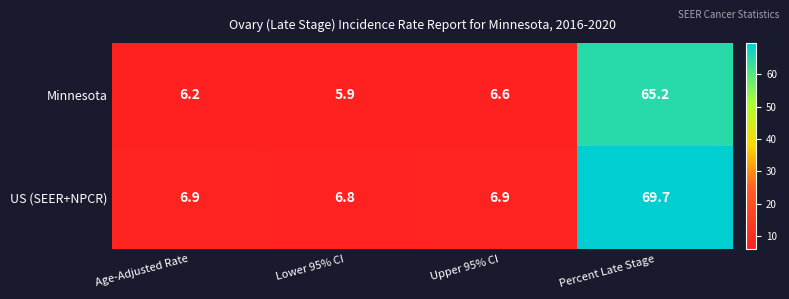

What is the sum of the Minnesota values at Lower 95% CI and Upper 95% CI?

12.5